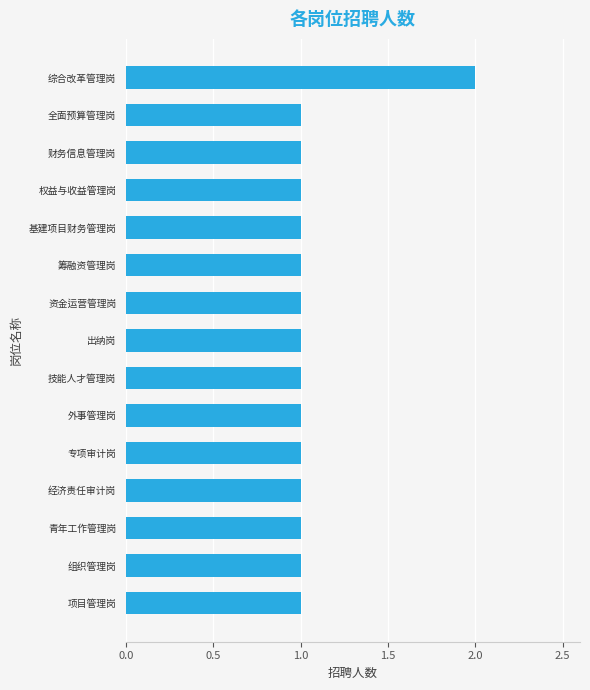

Is it true that the value at 技能人才管理岗 is 0?

False